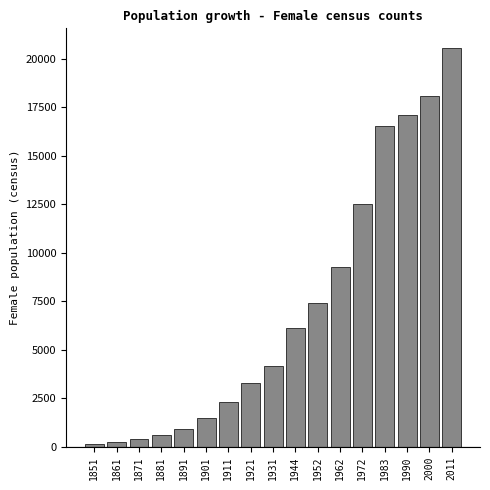

What is the greatest value displayed?

20530